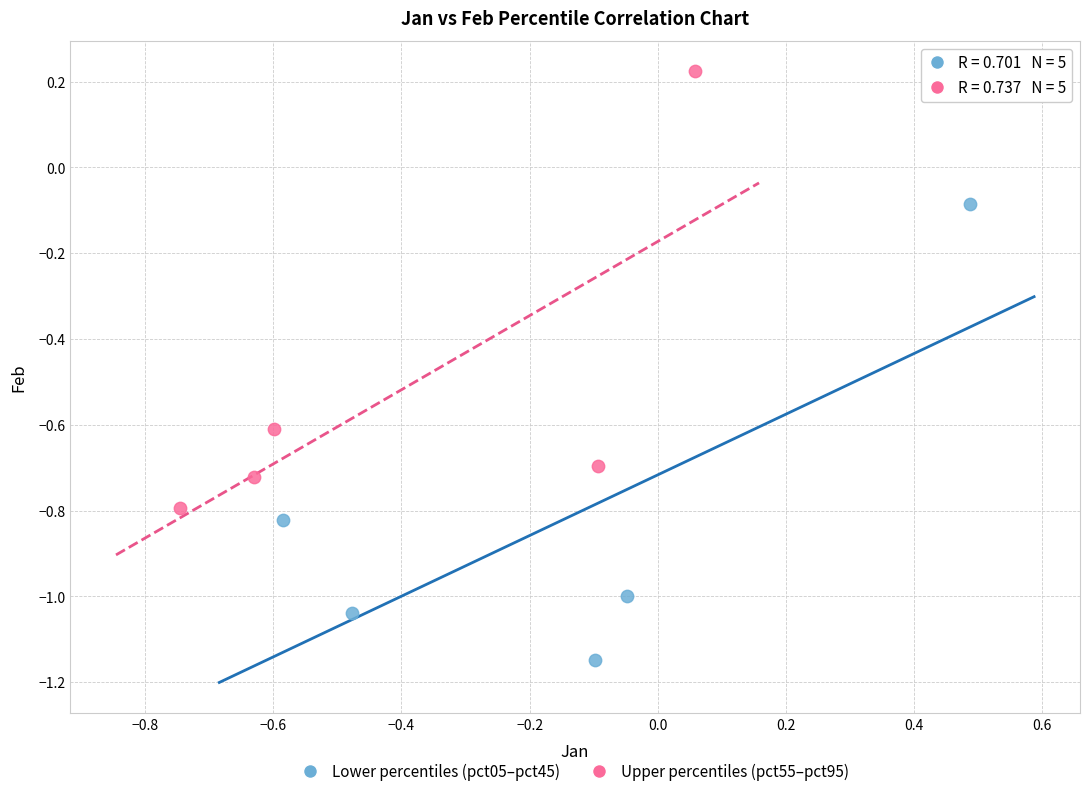

Which series reaches the maximum Y coordinate?

Upper percentiles (pct55–pct95)